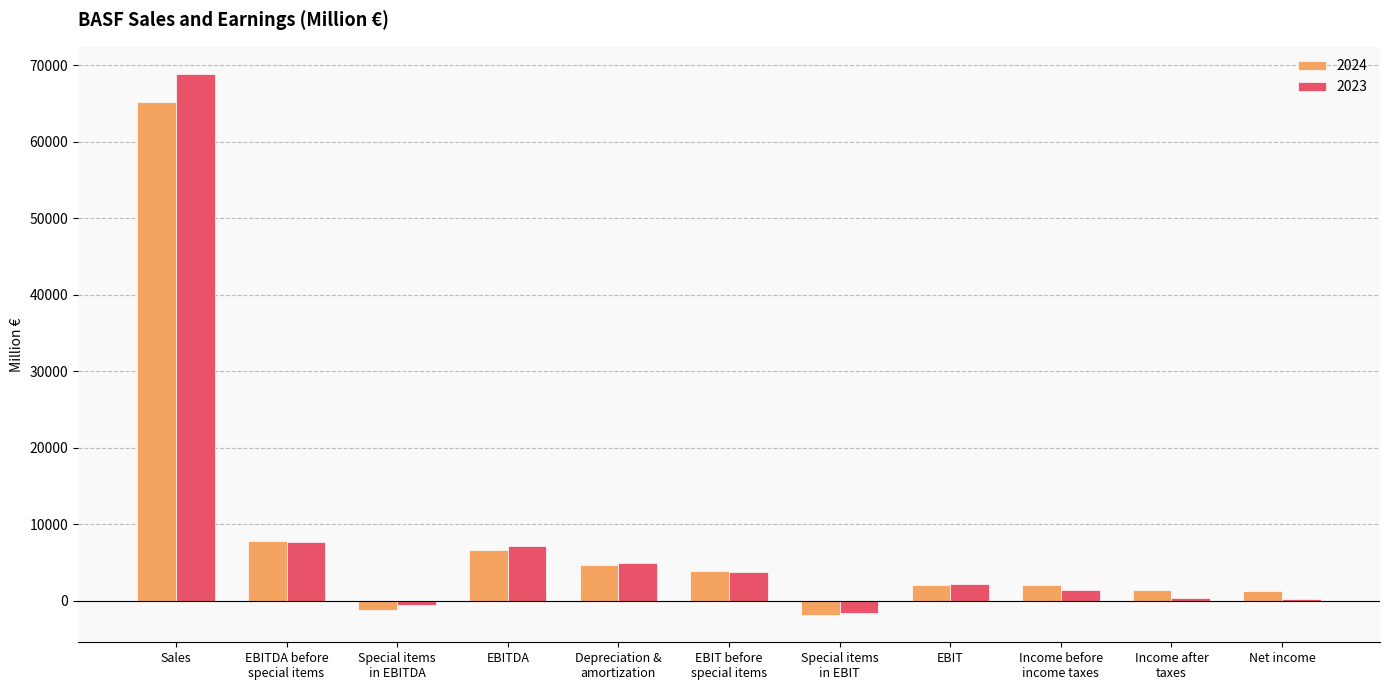

What is the total value across all series at Special items
in EBIT?

-3444